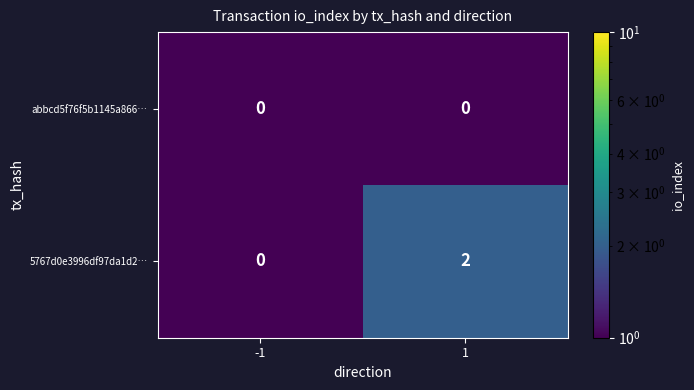

Reading left to right, transcribe all the data shown in this chart.

abbcd5f76f5b1145a866…: 0	0
5767d0e3996df97da1d2…: 0	2